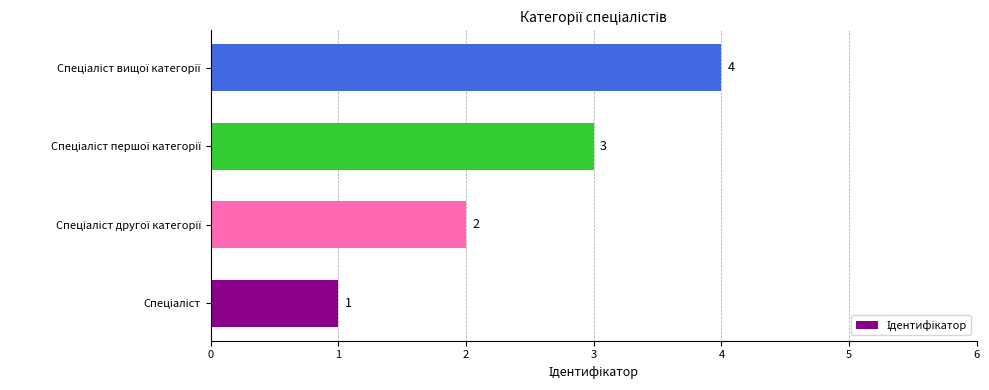

Count the values in the range 2 to 4.

3